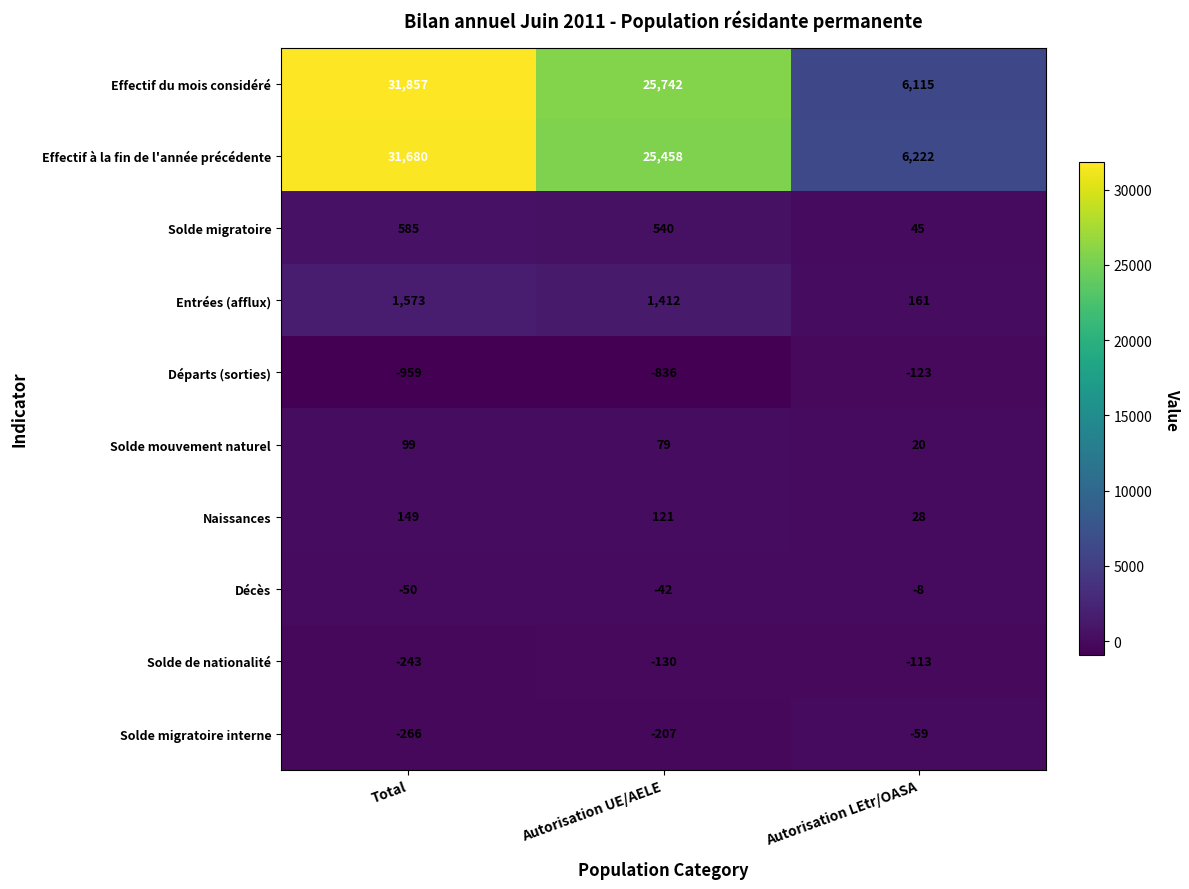

At which category does the chart reach its peak across all series?

Total